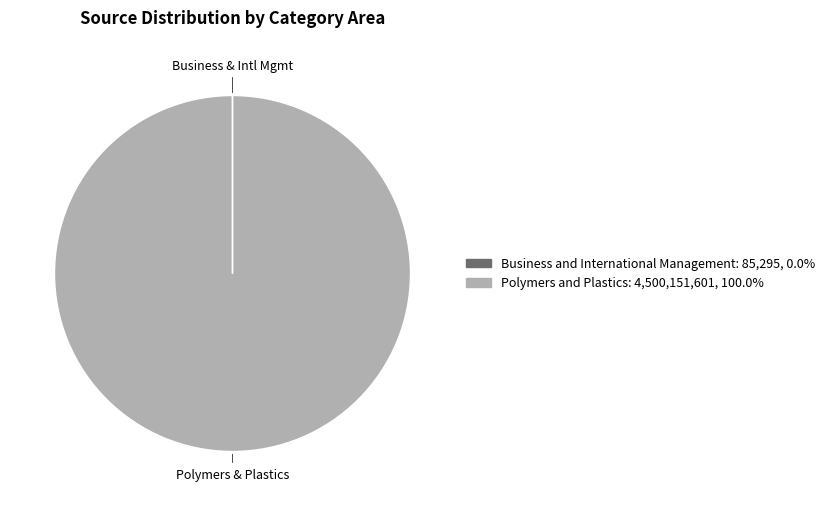

Is there a majority slice in this chart?

Yes